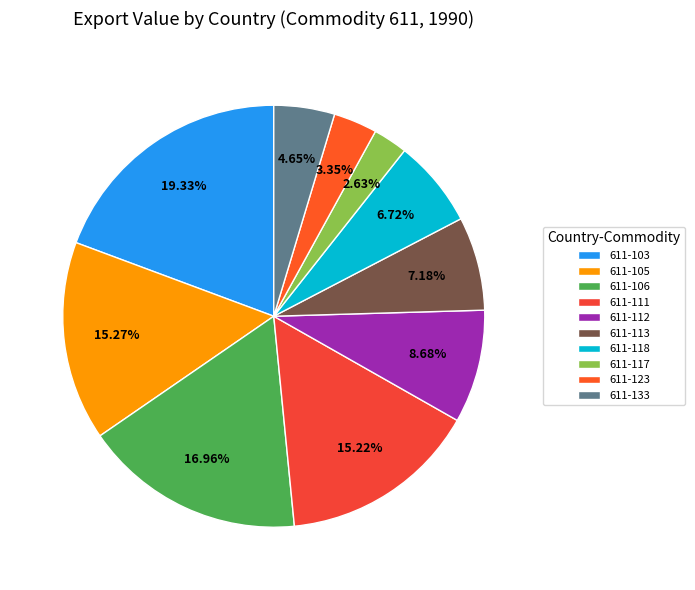

To the nearest percent, what is the difference between the 611-133 and 611-123 slice percentages?

1%